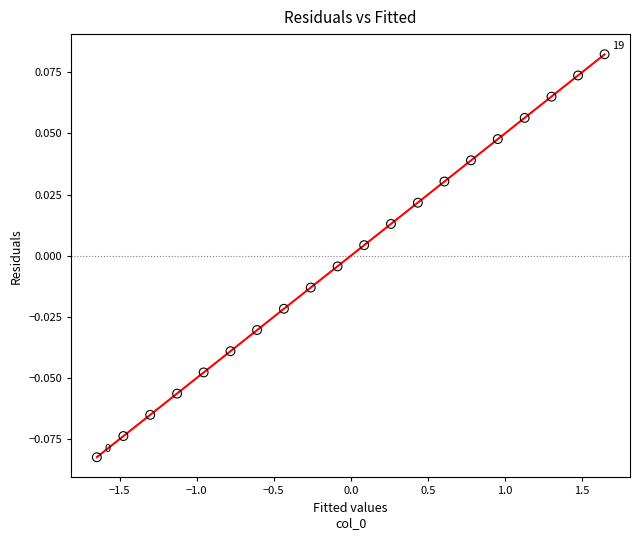

What is the range of X values (max minus min)?

3.3